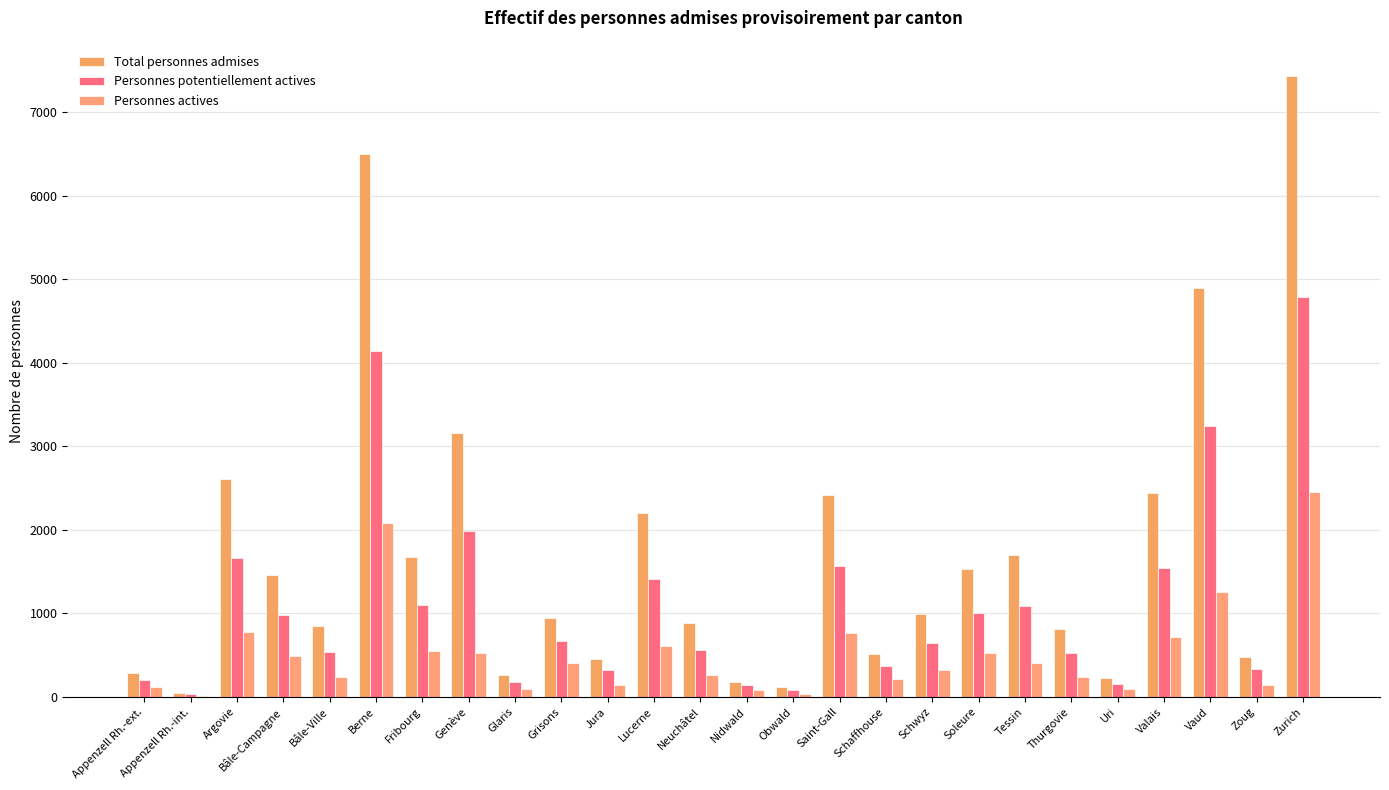

Which has a higher value, Bâle-Campagne or Zurich?

Zurich